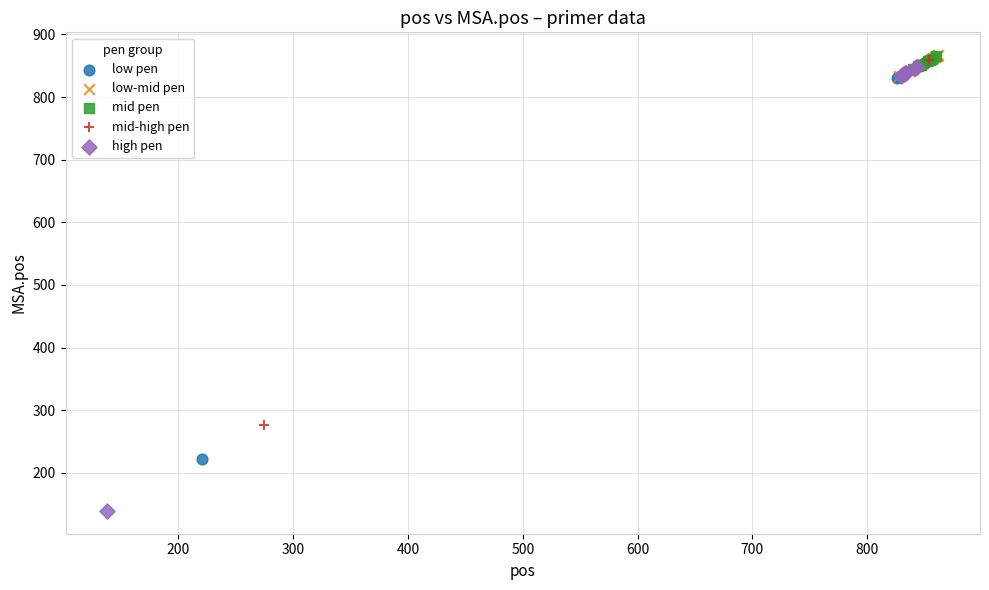

Which series has the widest spread of Y values?

high pen